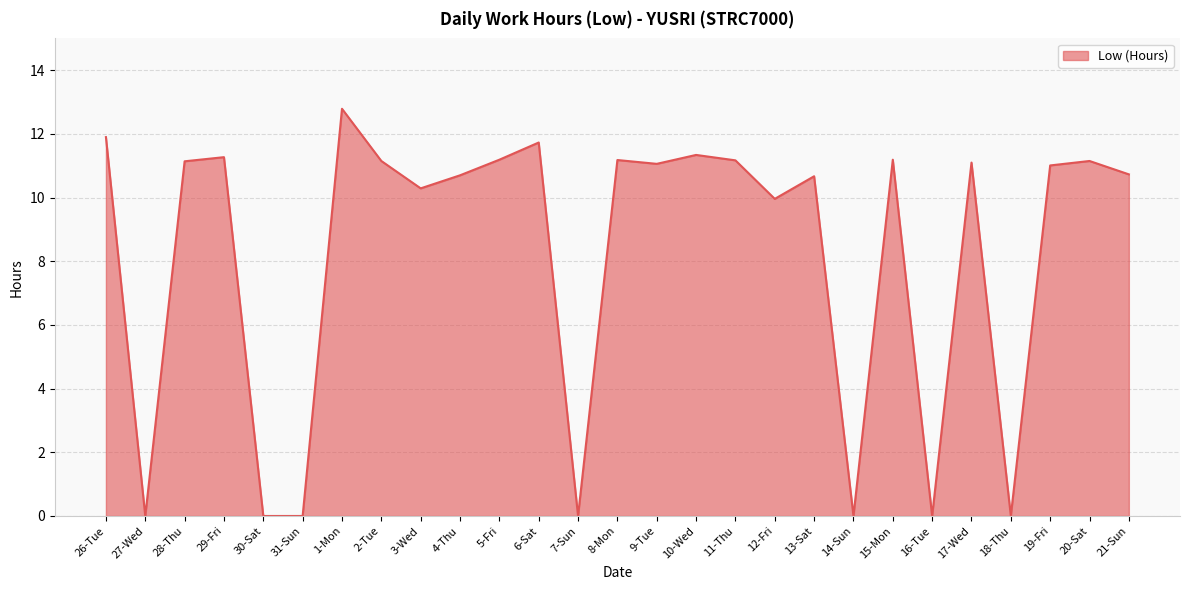

What is the maximum value shown in the chart?

12.8